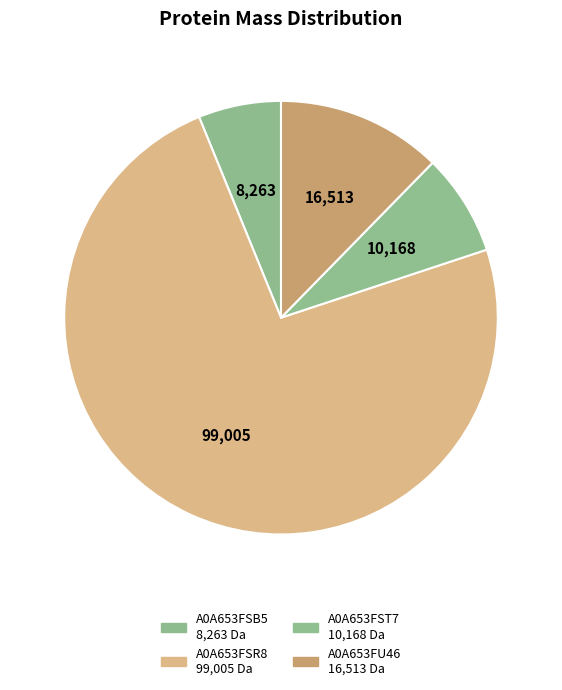

How many slices are in this pie chart?

4